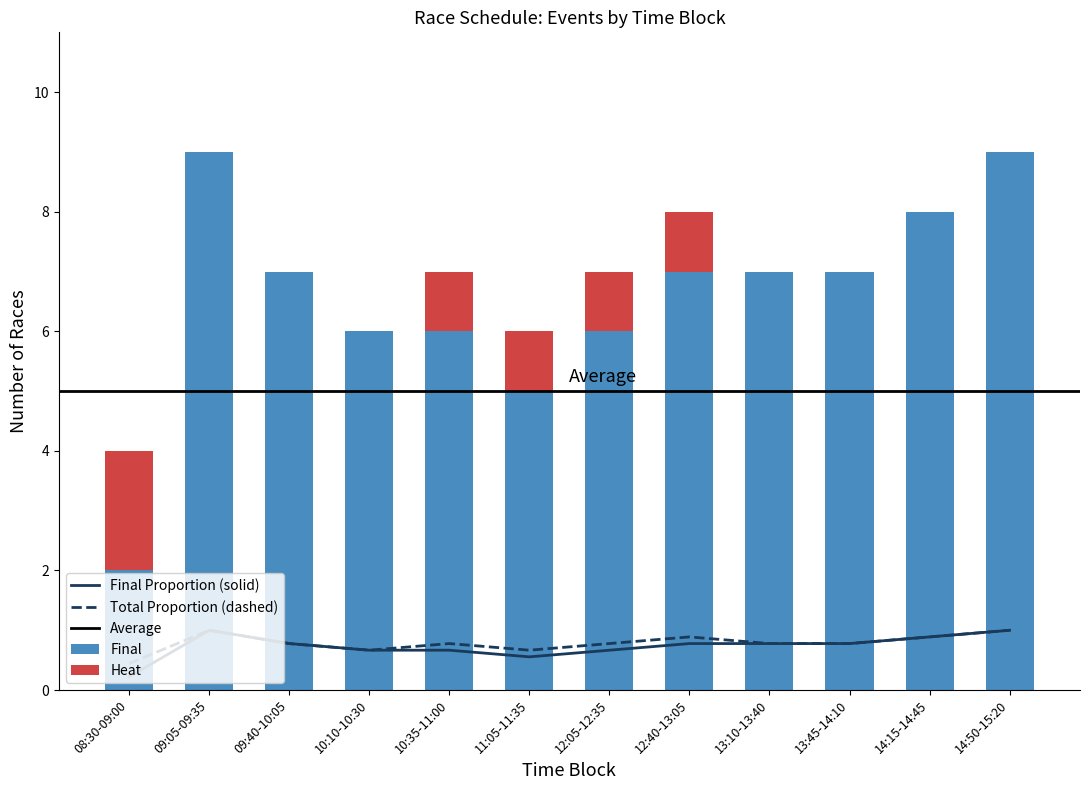

Between 12:05-12:35 and 13:10-13:40, which series saw the biggest shift?

heat